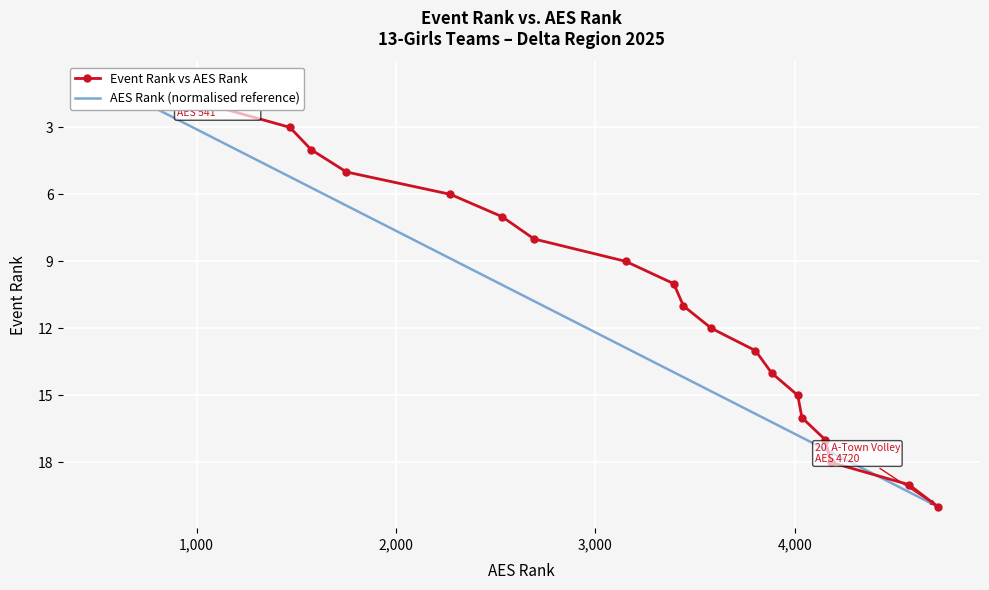

After their last crossing, which series has the higher values: AES Rank (normalised reference) or Event Rank vs AES Rank?

AES Rank (normalised reference)